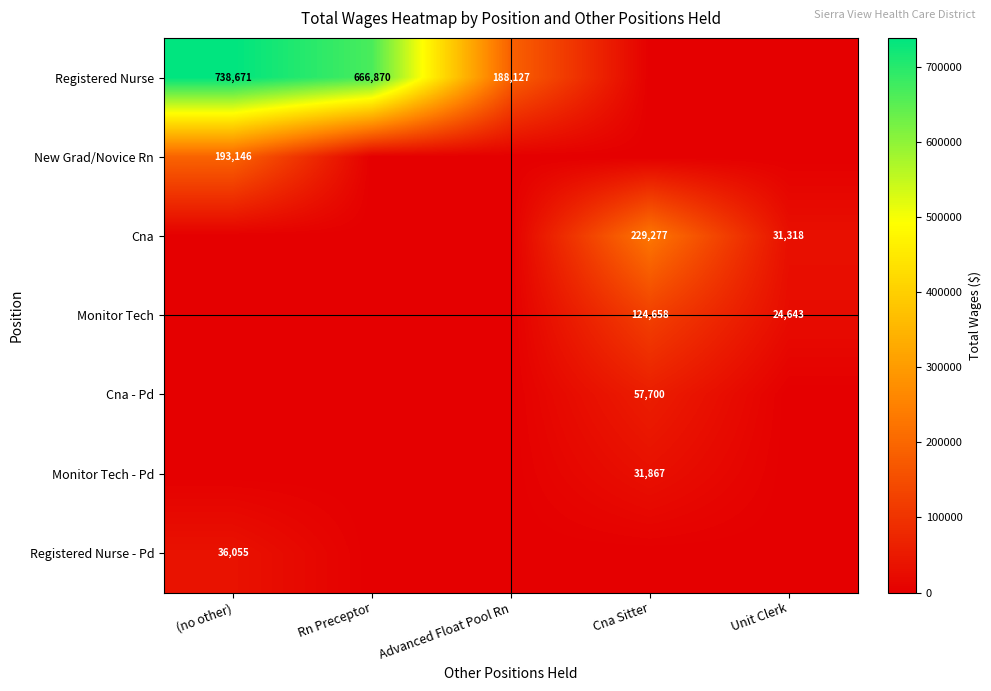

True or false: Registered Nurse has a value of 244622 at Advanced Float Pool Rn.

False